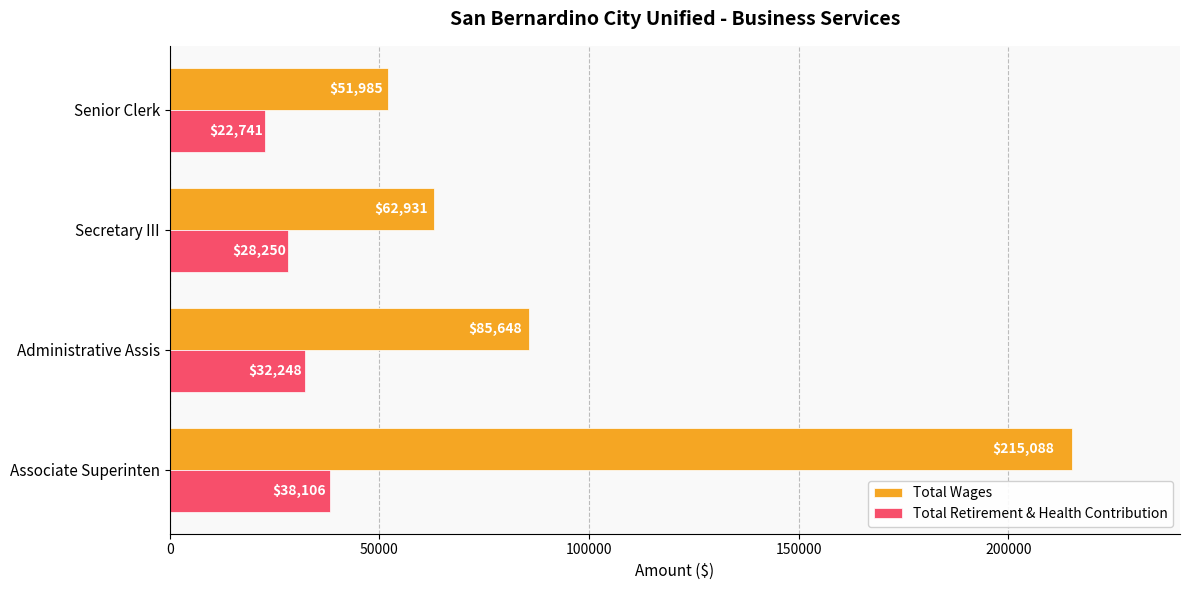

What are all the series names shown in the legend?

Total Wages, Total Retirement & Health Contribution